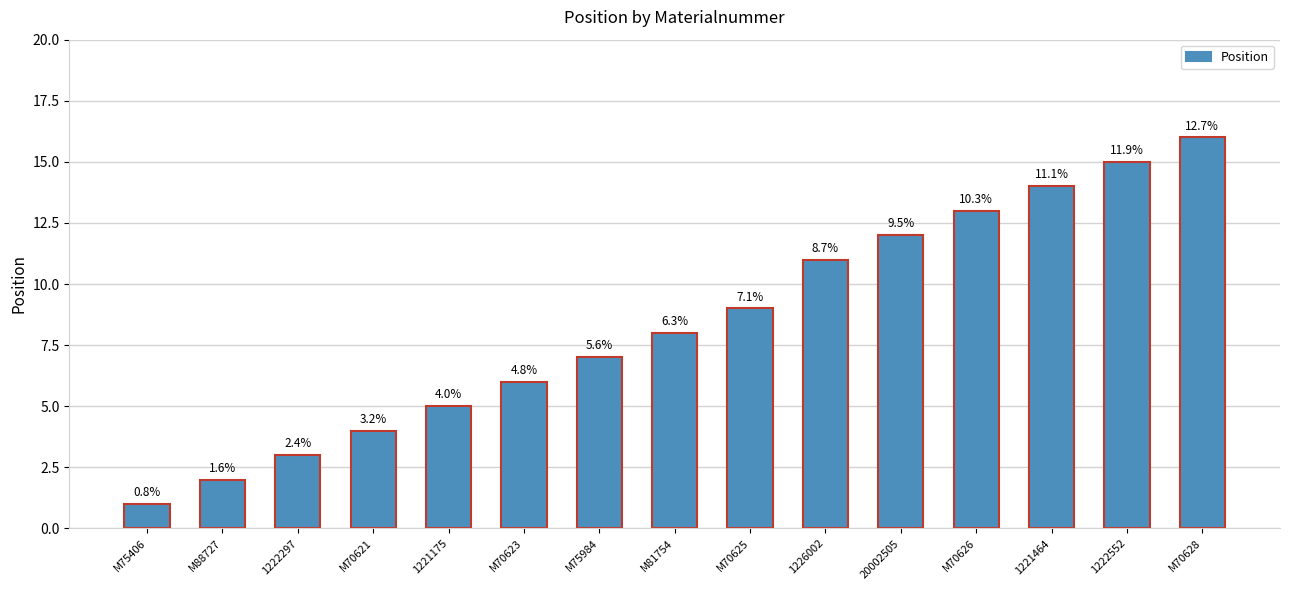

Rank the categories by value from highest to lowest.

M70628, 1222552, 1221464, M70626, 20002505, 1226002, M70625, M81754, M75984, M70623, 1221175, M70621, 1222297, M88727, M75406